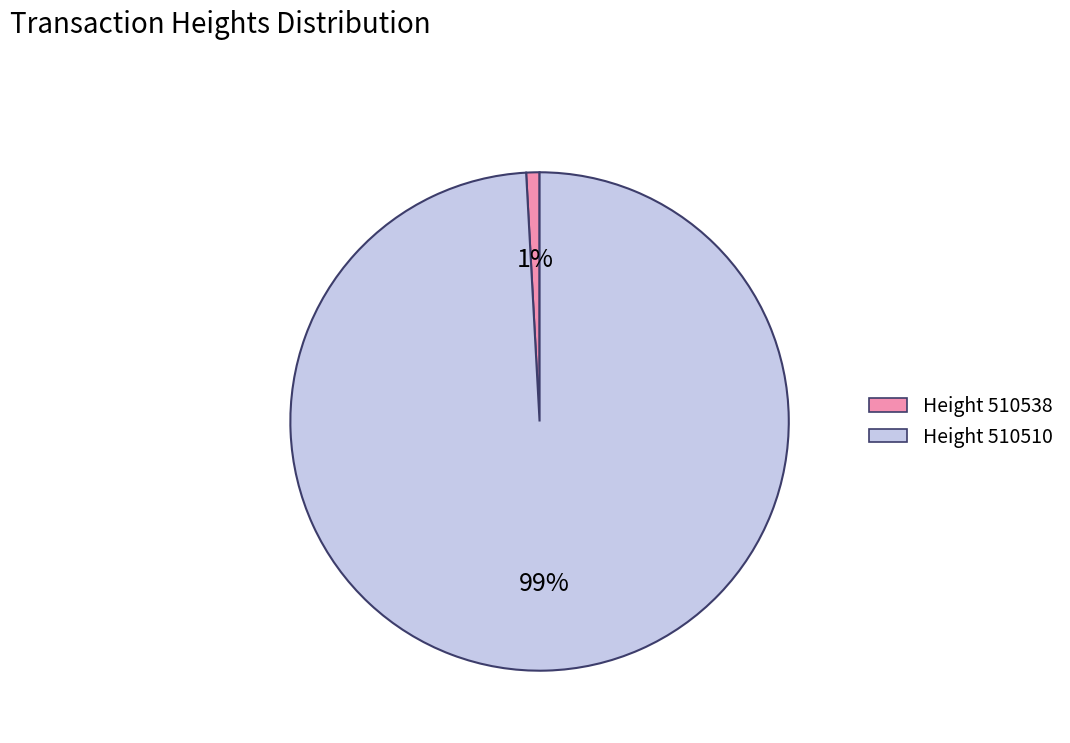

To the nearest percent, what is the average slice percentage?

50%